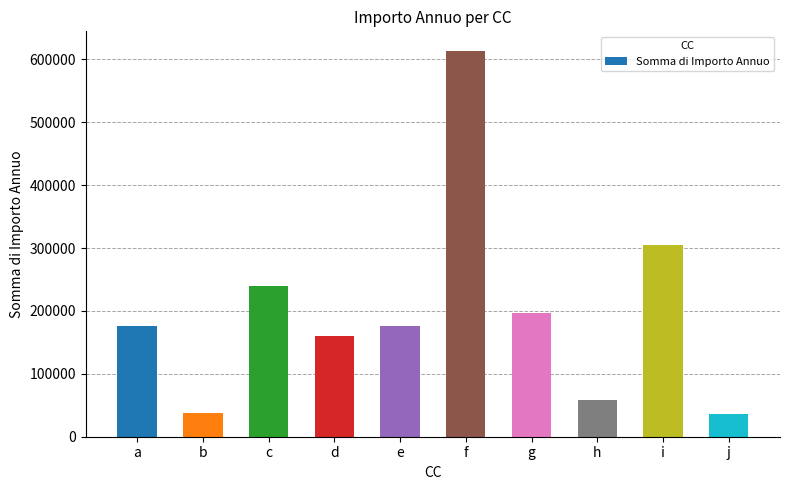

What is the value of the 6th bar from the left?

613927.8